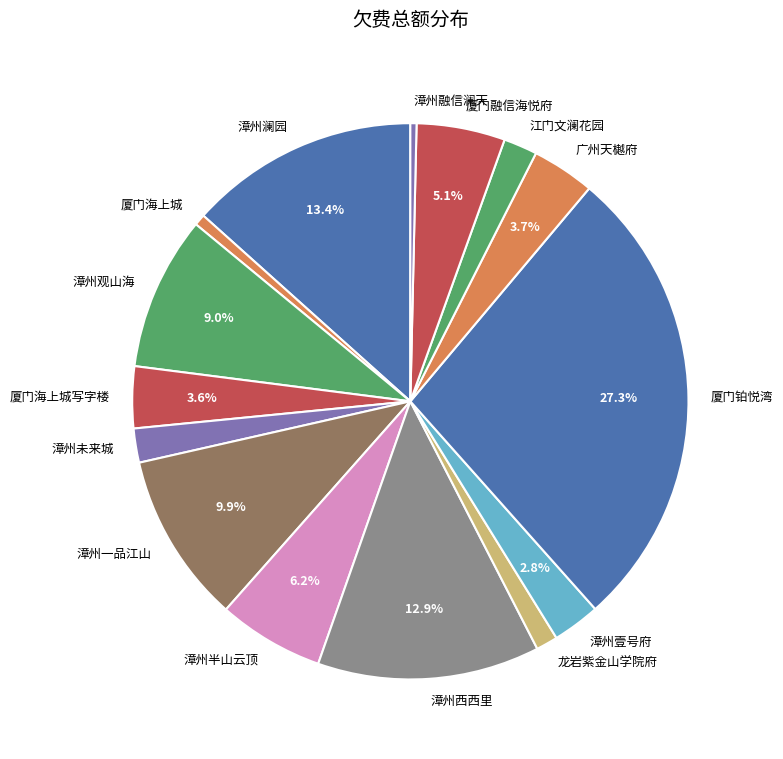

How many slices are in this pie chart?

15